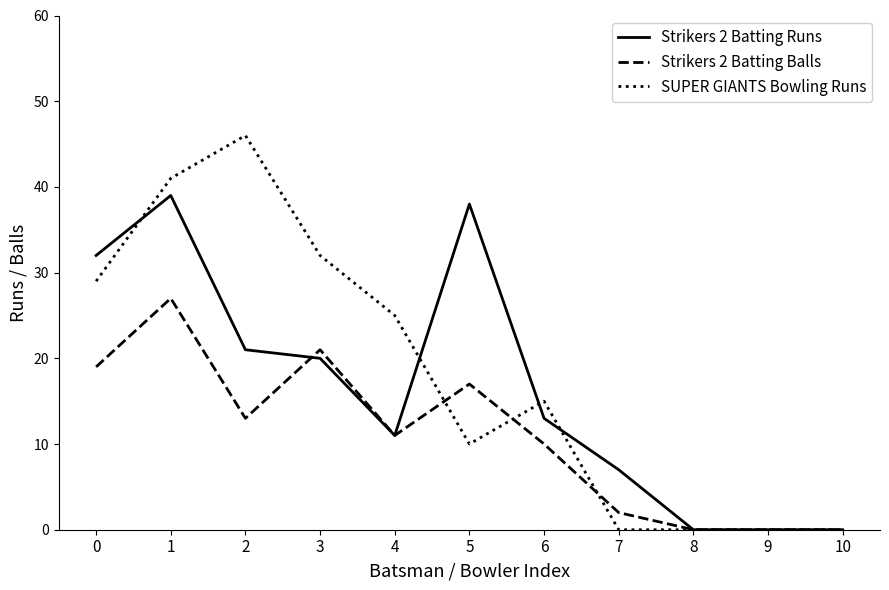

What is the difference between the second highest and minimum values in the SUPER GIANTS Bowling Runs series?

41